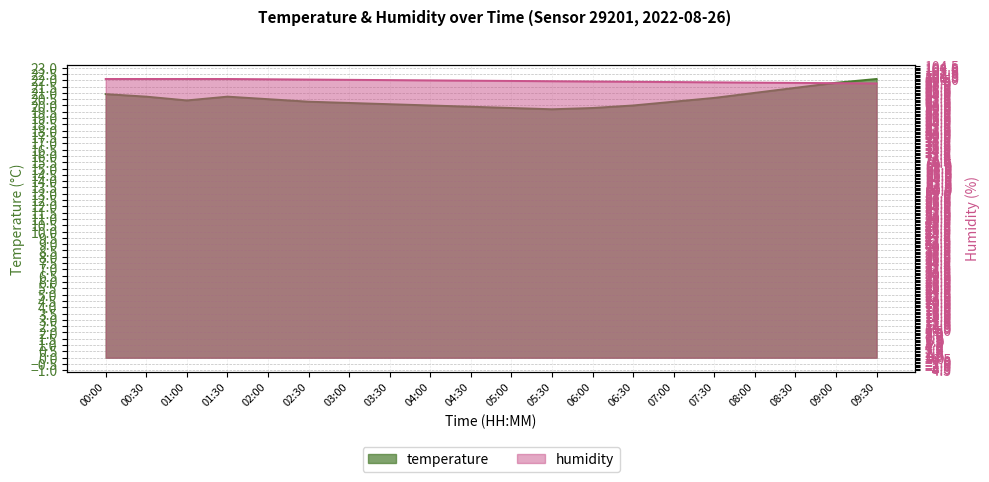

Which has a higher value, 02:00 or 01:00?

02:00